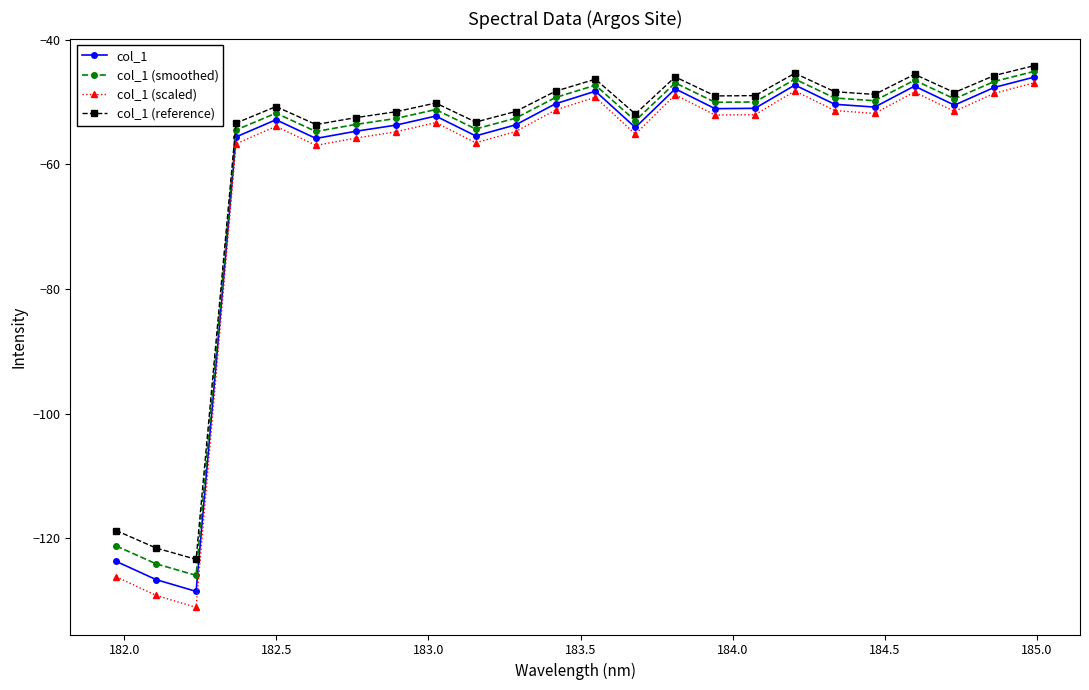

What are all the series names shown in the legend?

col_1, col_1 (smoothed), col_1 (scaled), col_1 (reference)